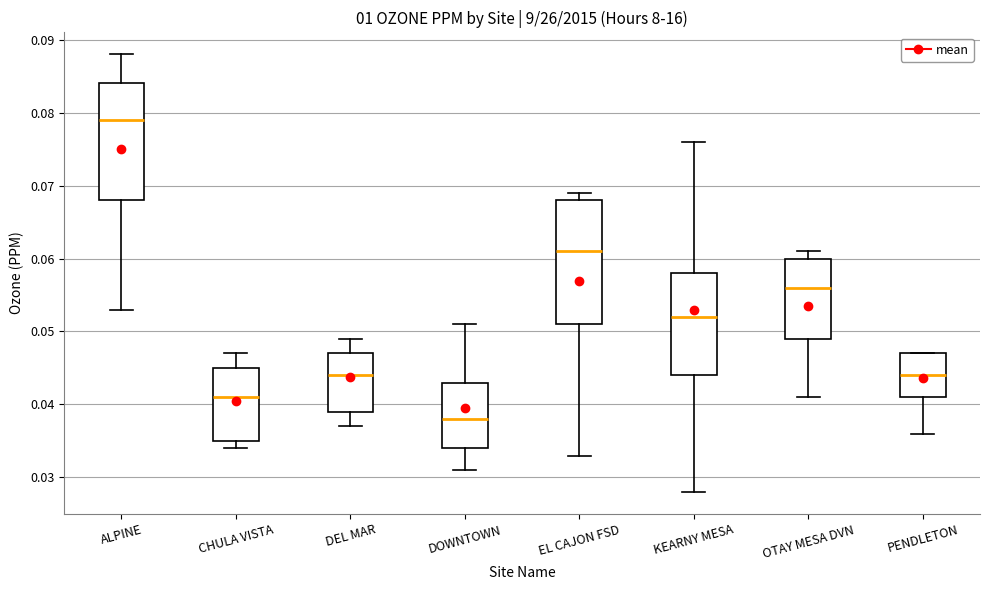

Which box is the tallest, from its lower edge to its upper edge?

EL CAJON FSD